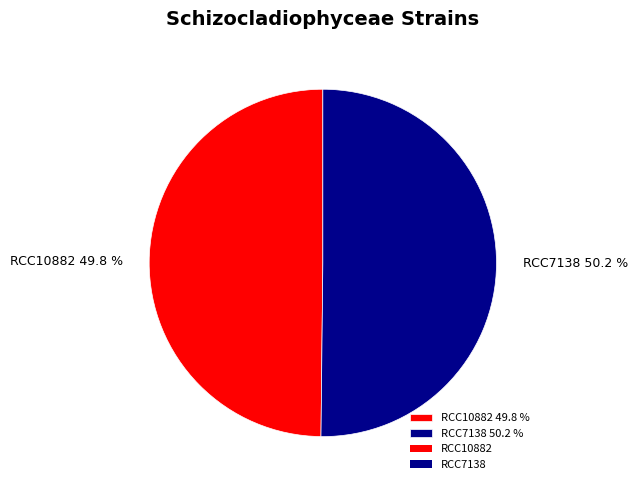

What percentage is the RCC10882 slice, to the nearest percent?

50%